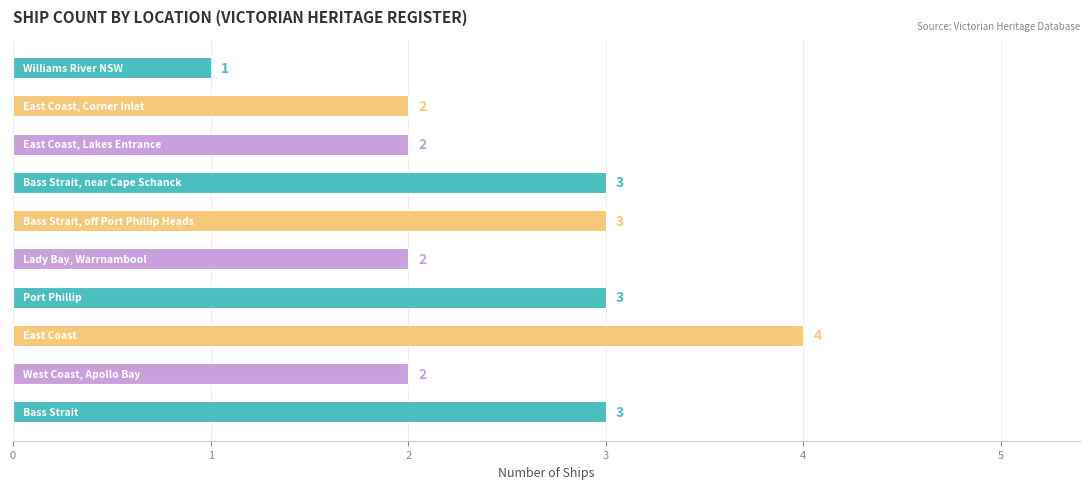

What is the smallest value displayed?

1